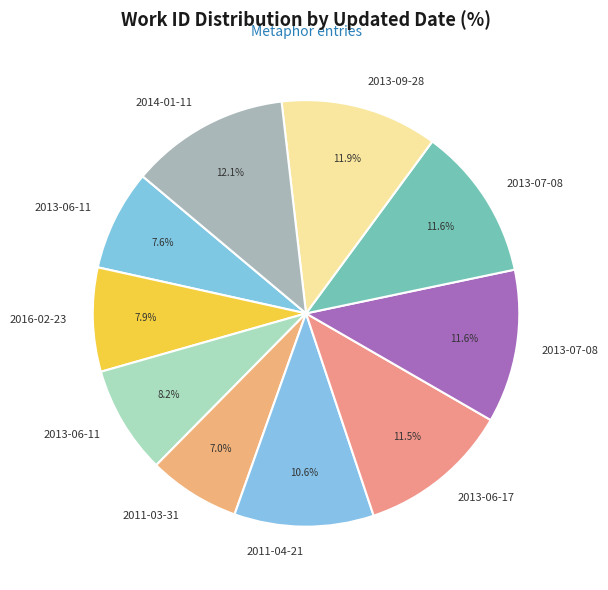

Which category has the smallest portion of the pie?

2011-03-31